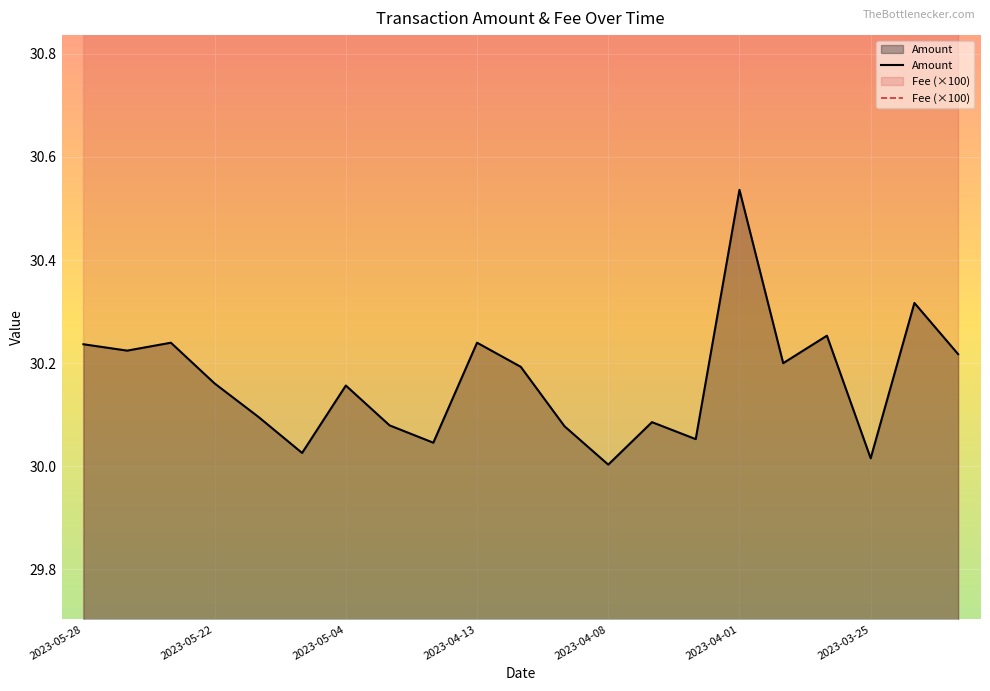

Rank the series at 2023-05-28 from highest to lowest value.

Fee (×100), Amount